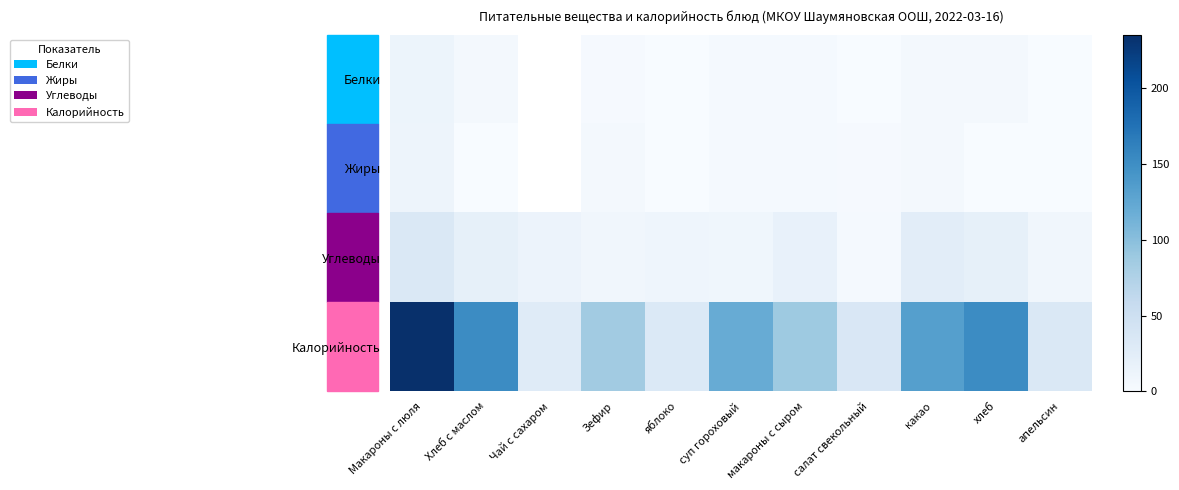

Count the number of categories in the chart.

11